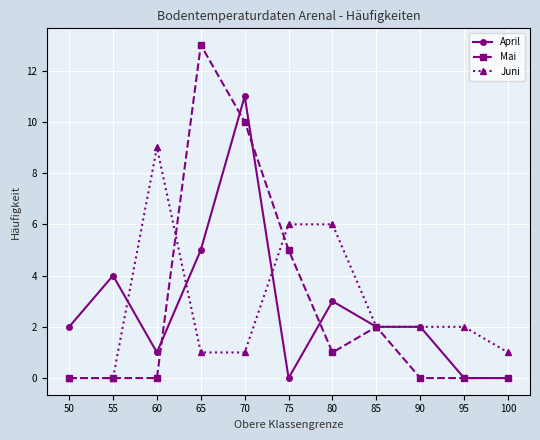

Rank the series at 80 from highest to lowest value.

Juni, April, Mai